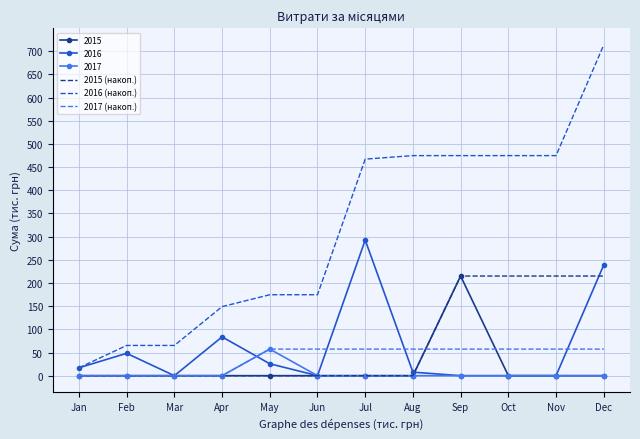

True or false: 2017 (накоп.) and 2016 (накоп.) intersect in this chart.

False